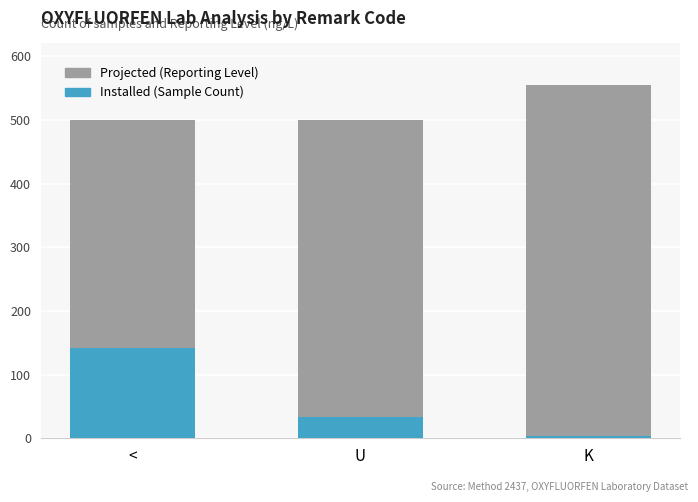

Which category has the highest value in the Installed series?

<